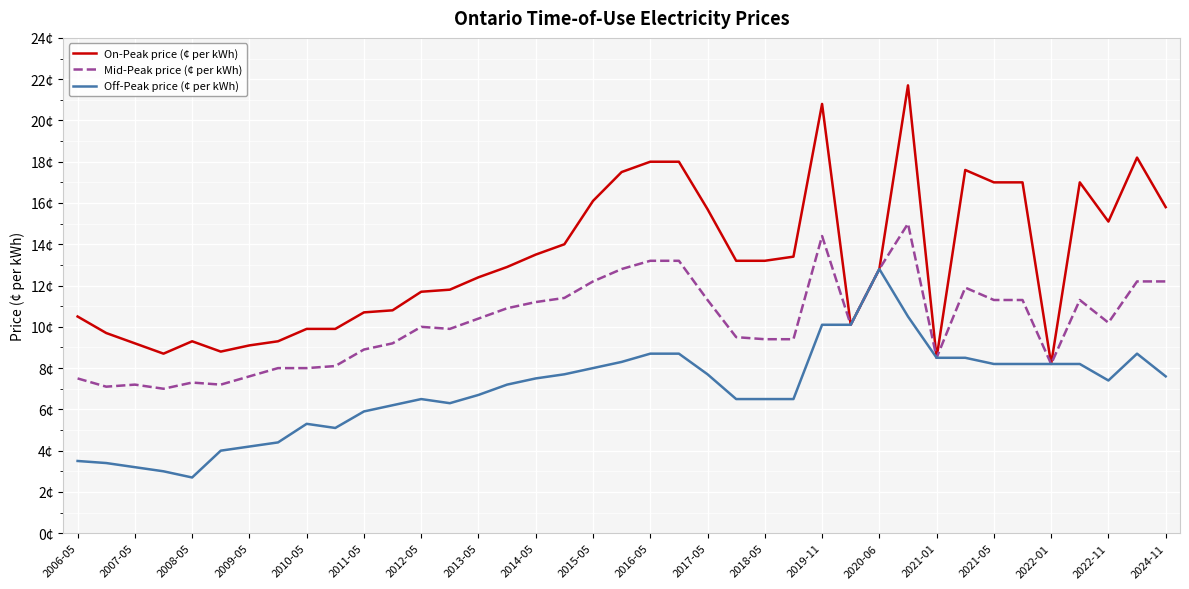

What are all the series names shown in the legend?

On-Peak price (¢ per kWh), Mid-Peak price (¢ per kWh), Off-Peak price (¢ per kWh)